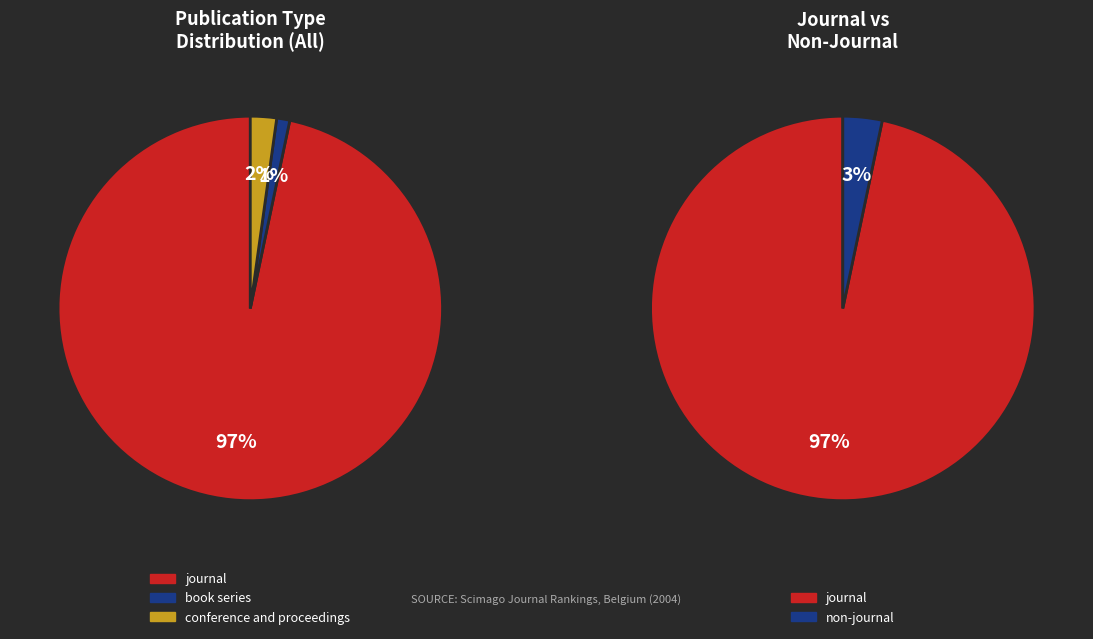

What is the ratio of the value at conference and proceedings to the value at book series?

2.0